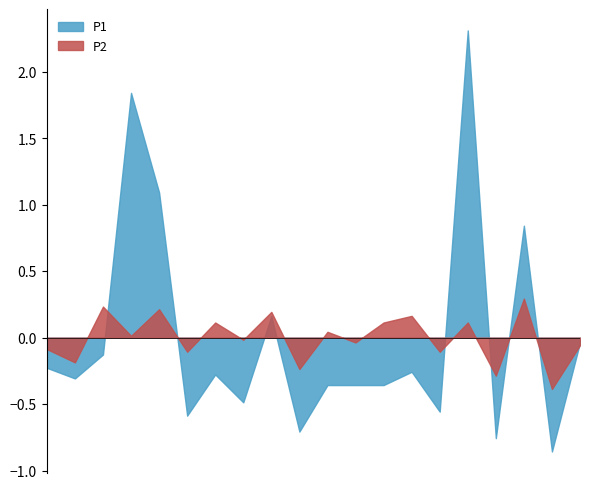

Which series has the largest range (max minus min)?

P1